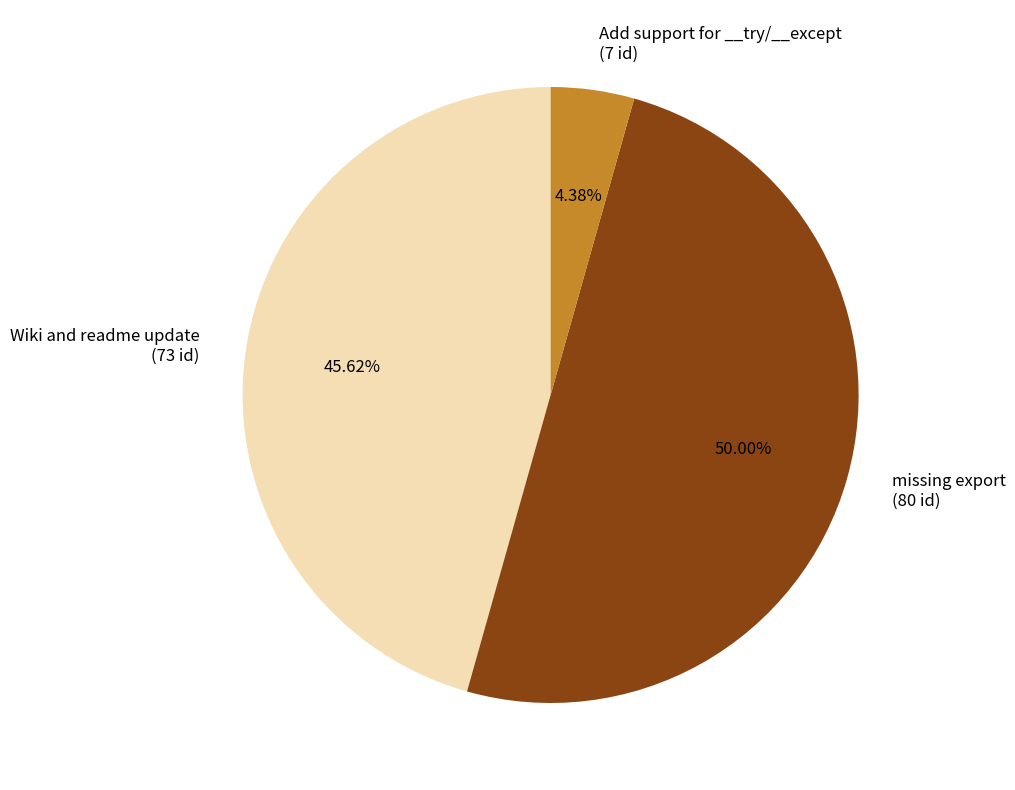

Approximately how many times larger is the value at Add support for __try/__except compared to Wiki and readme update?

0.1